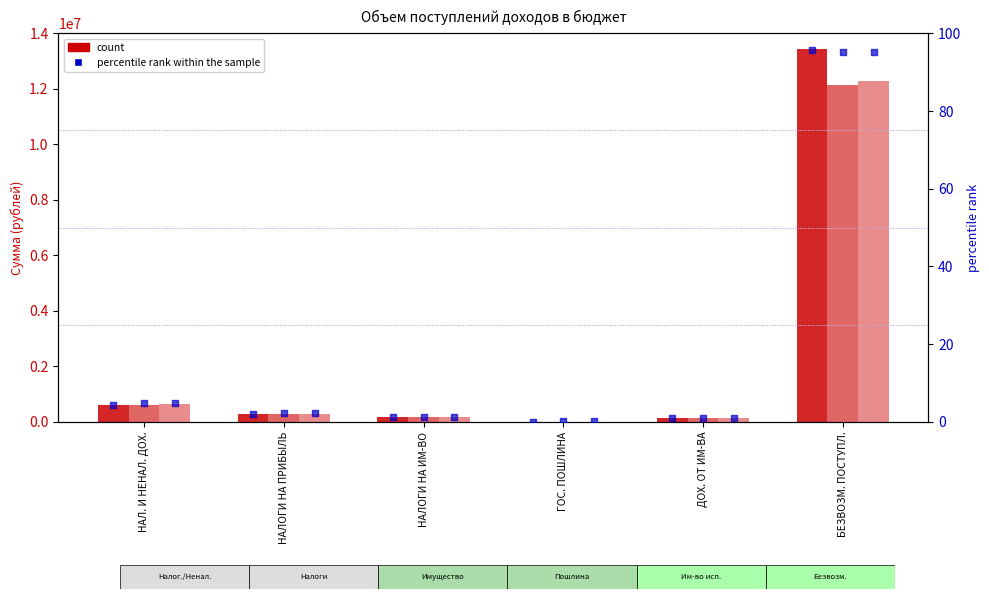

What is the total value across all series at ГОС. ПОШЛИНА?

41400.3